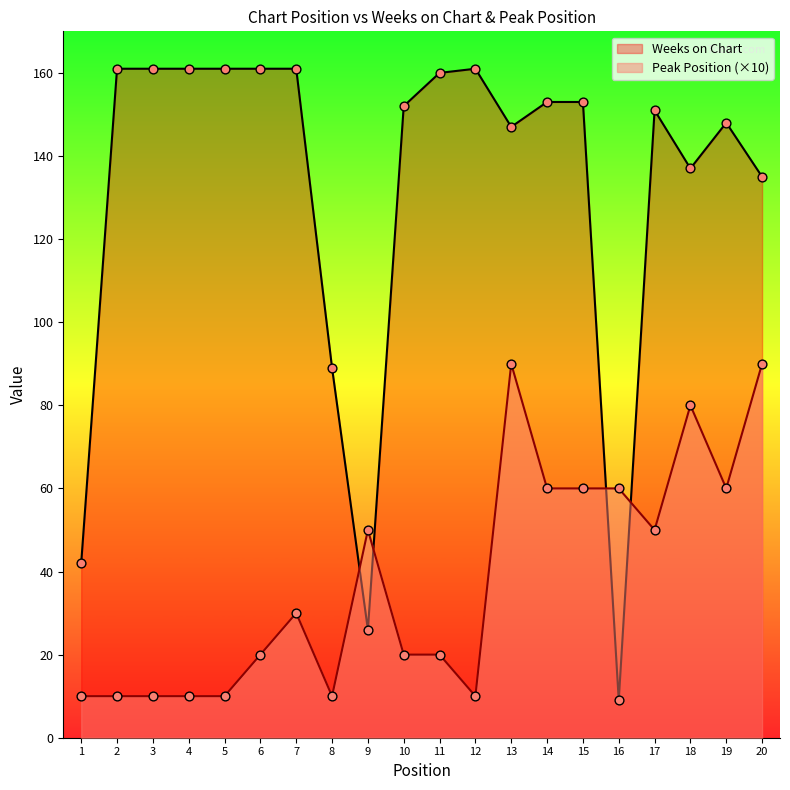

What is the total value across all series at 13?

237